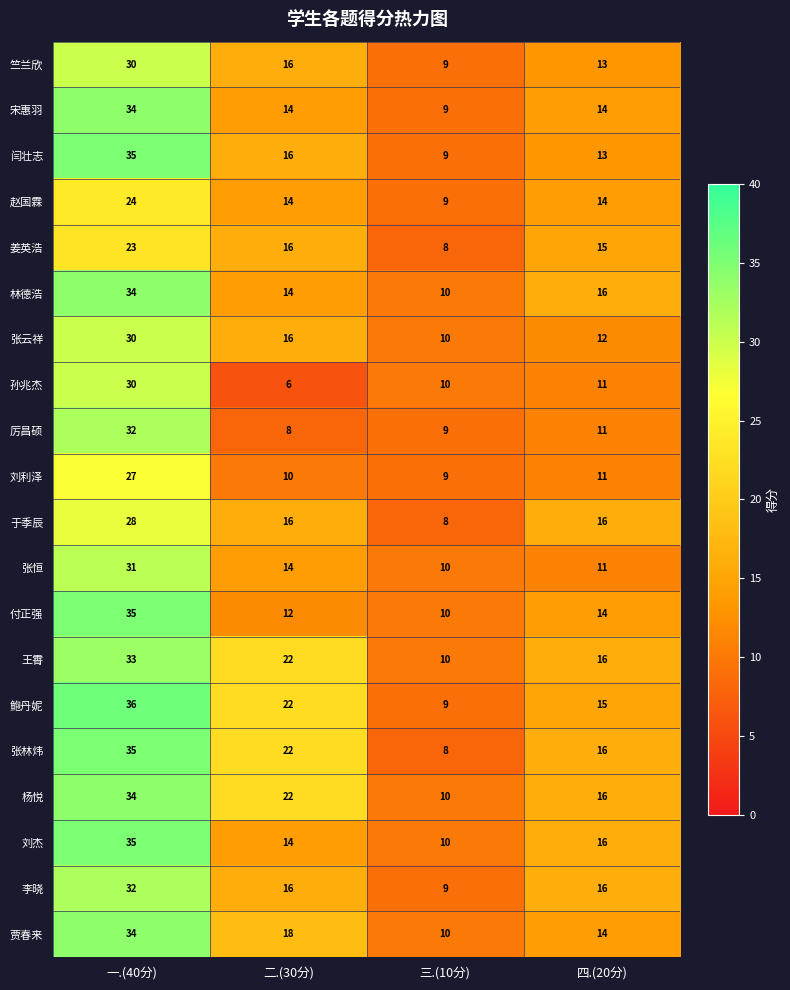

At which category is the sum across all series the highest?

一.(40分)